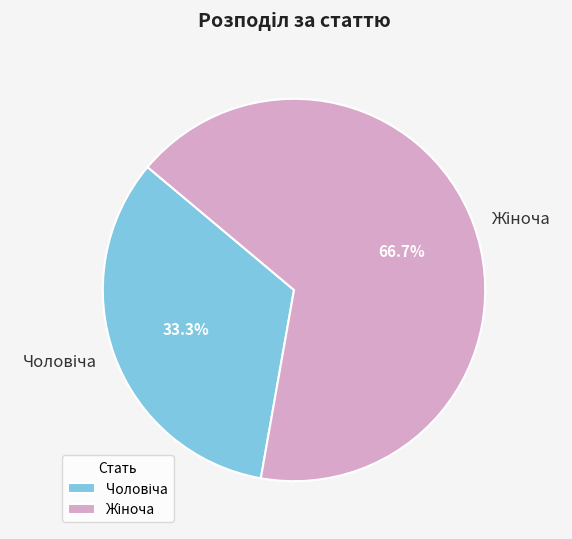

Count the number of slices in the pie.

2